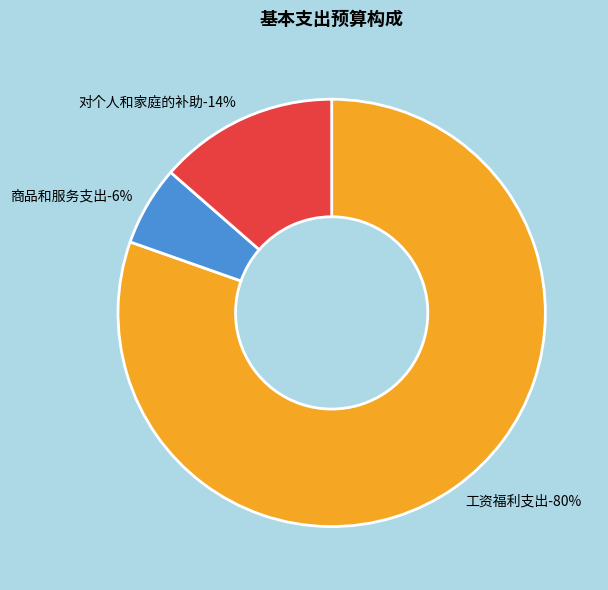

The 工资福利支出 slice represents 91% of the pie. True or false?

False